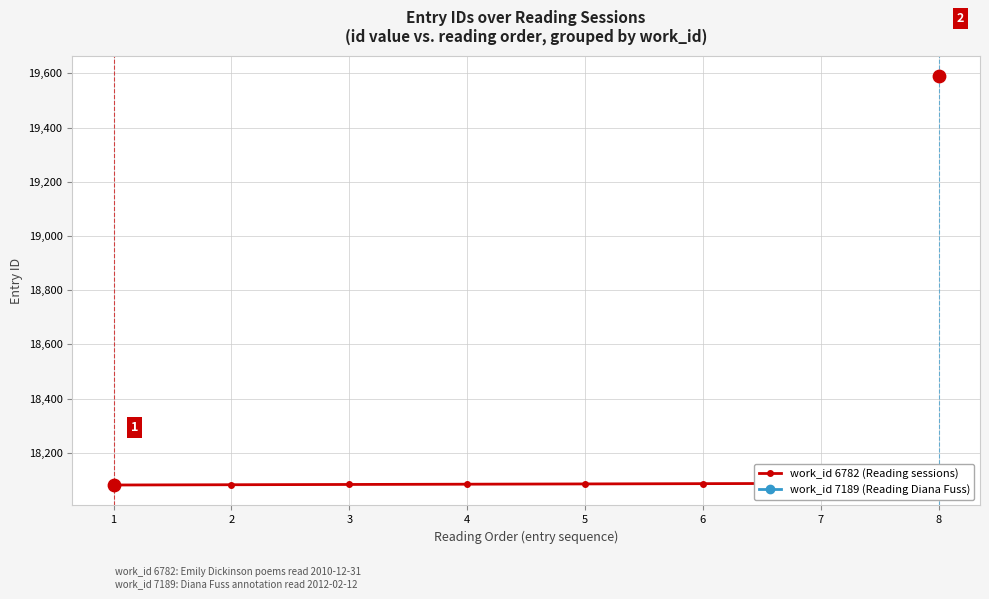

What is the change in value from 2 to 4?

+2